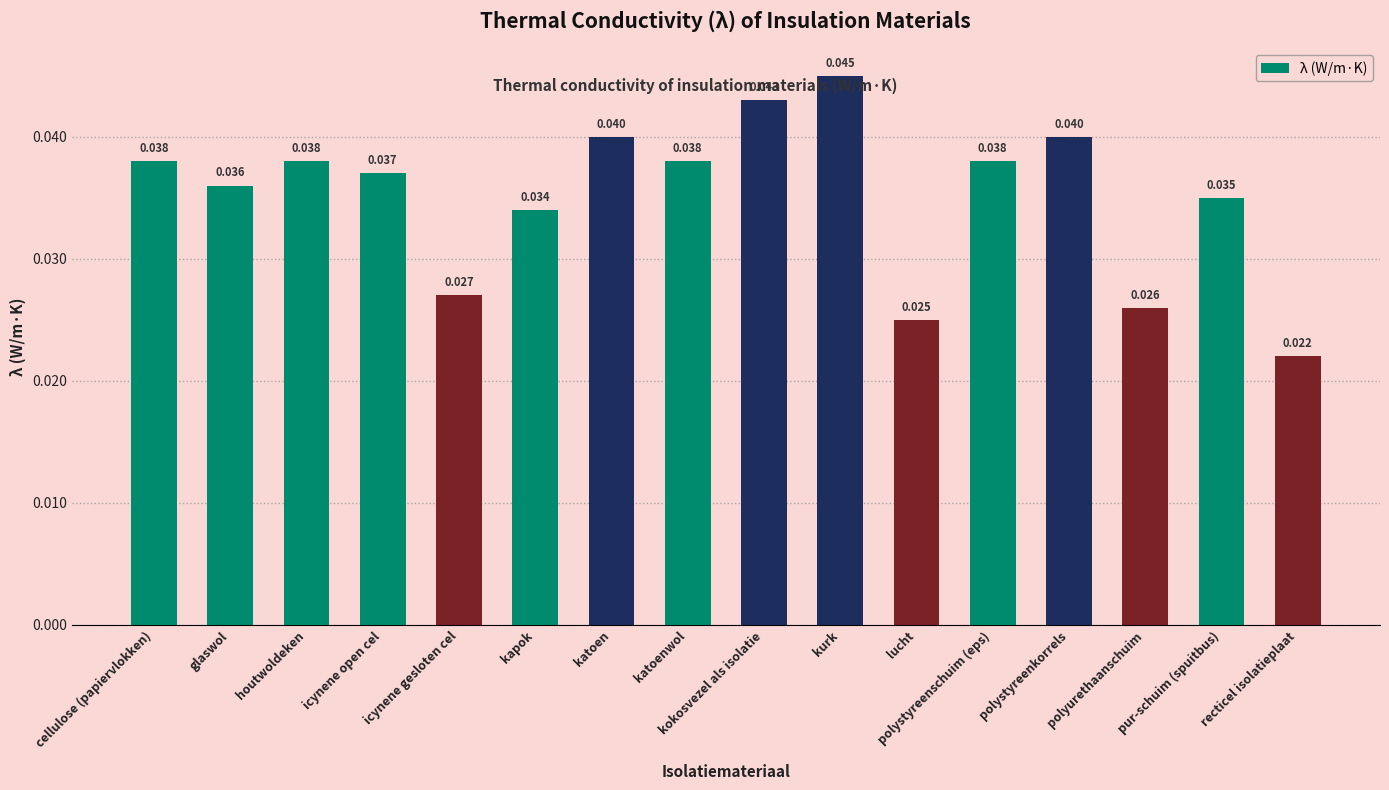

Are the bars grouped side by side (vs. stacked)?

No